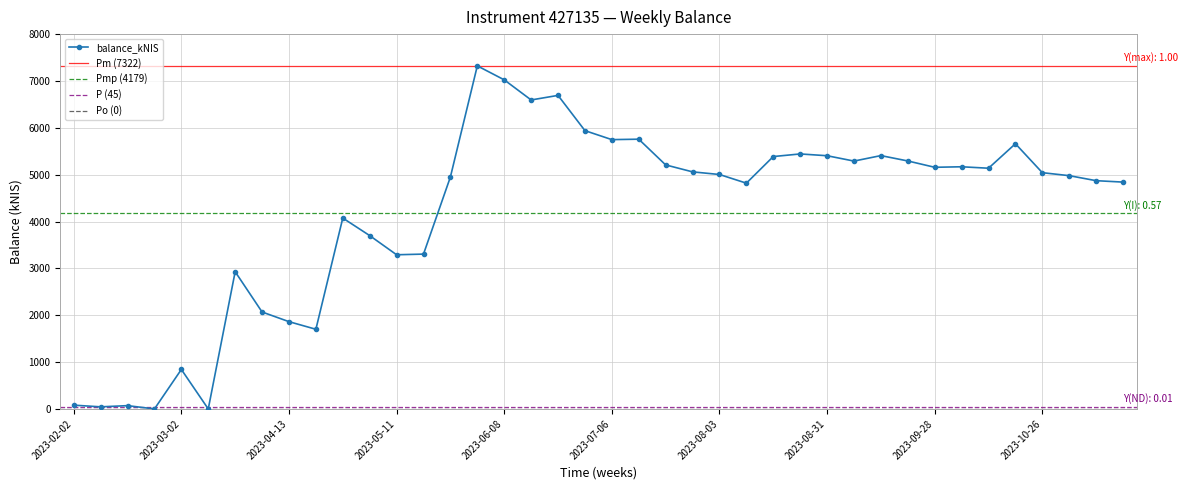

At which category does the data reach its first local valley?

2023-02-09